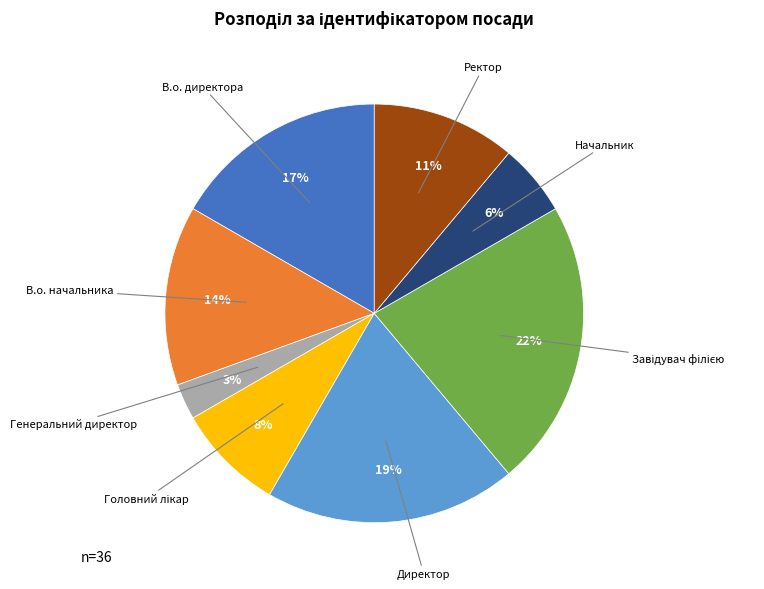

What percentage is the В.о. директора slice, to the nearest percent?

17%